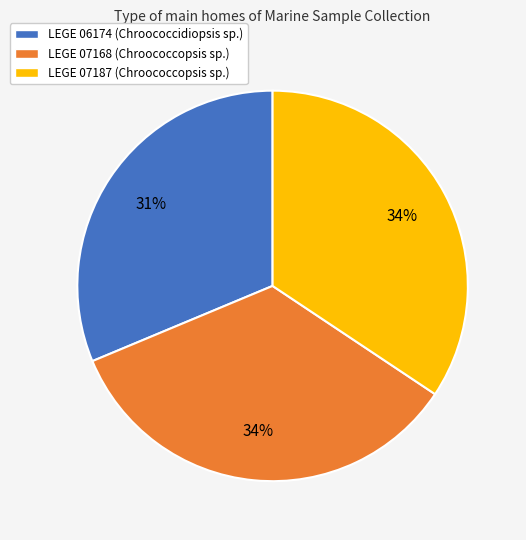

Does LEGE 07187 represent more than half of the total?

No